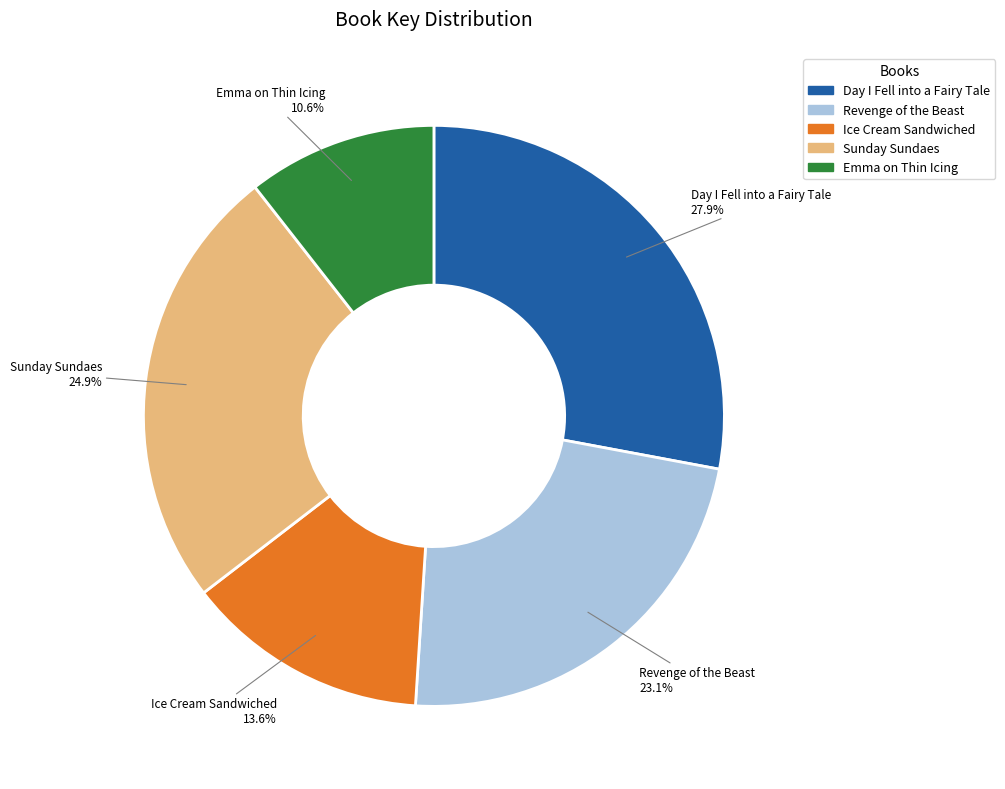

Is there any slice that represents more than half of the pie?

No